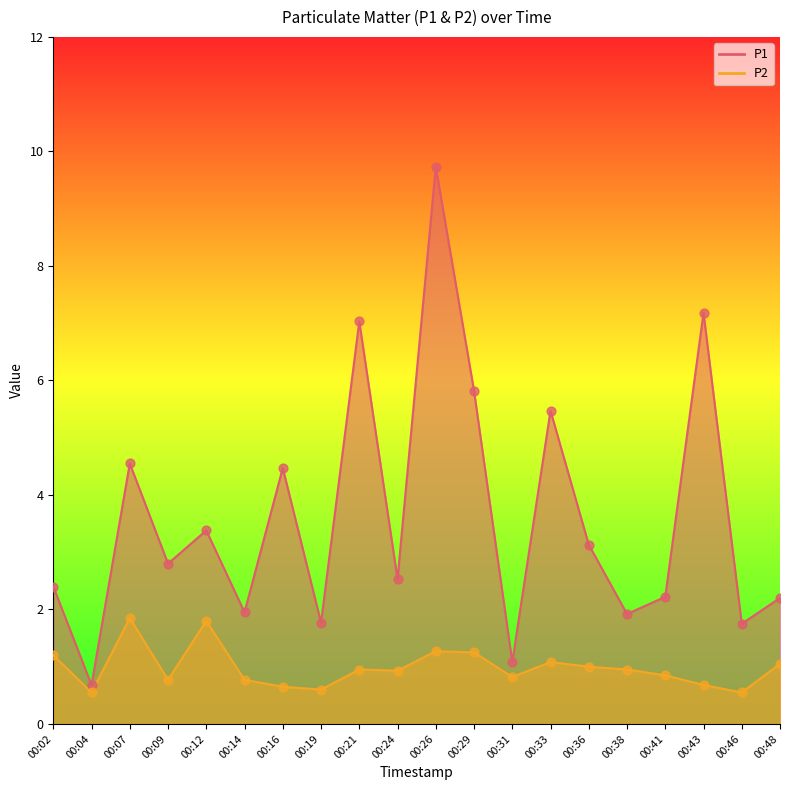

Which series has the widest spread of Y values?

P1